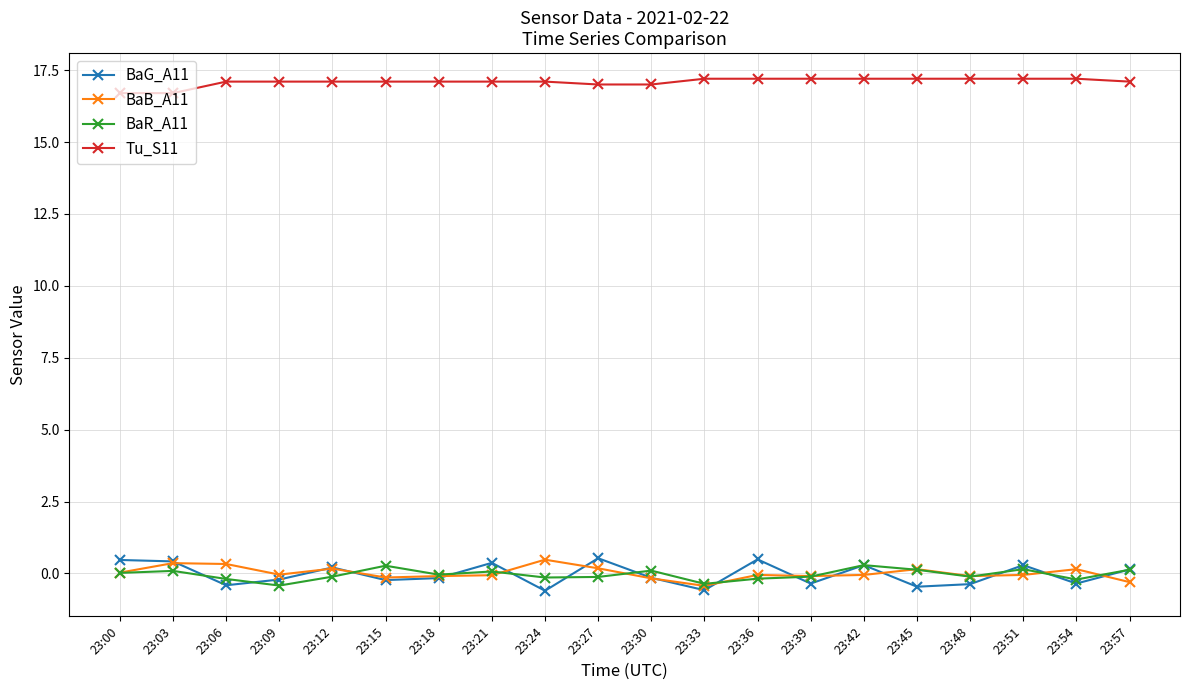

Does the chart have visible grid lines?

Yes